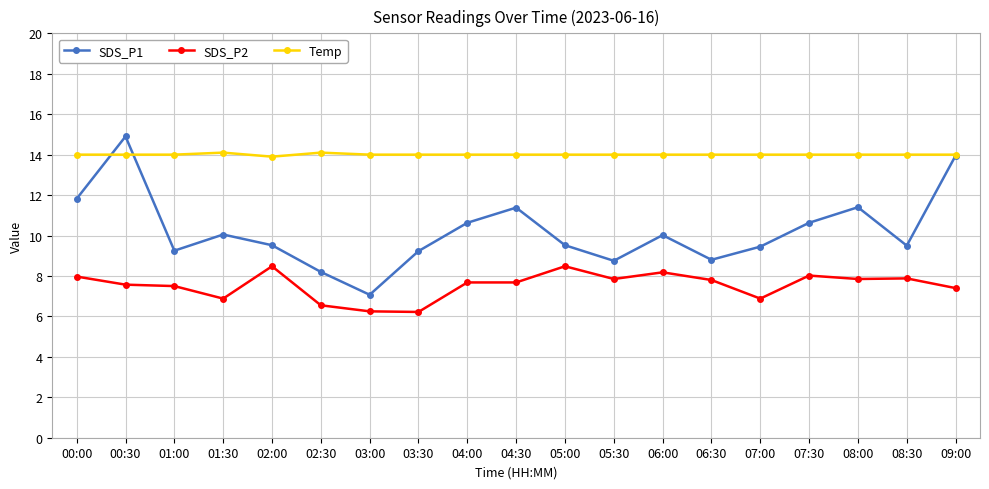

Which series has the largest range (max minus min)?

SDS_P1